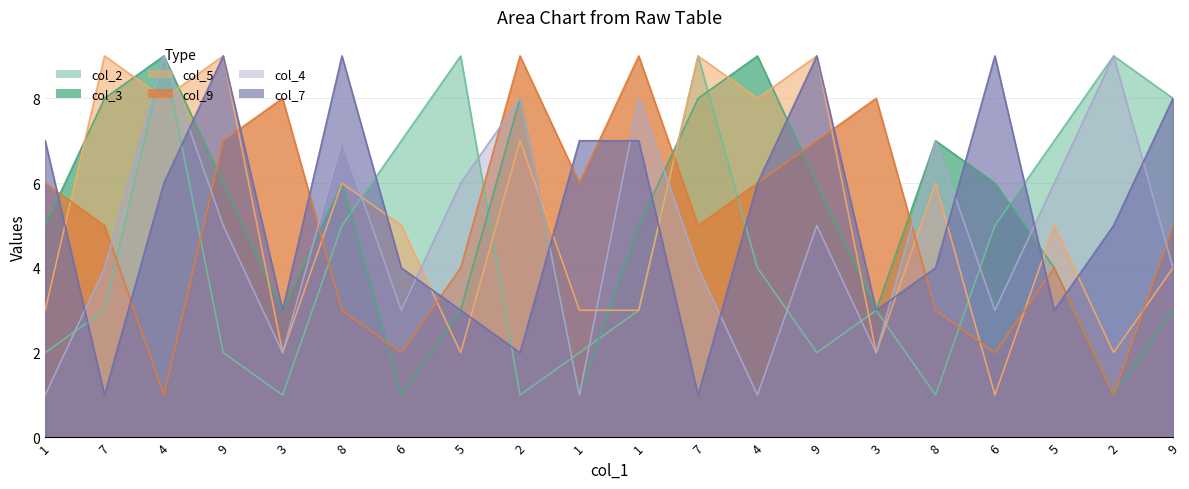

In col_2, how many points are higher than both neighbors (excluding endpoints)?

5